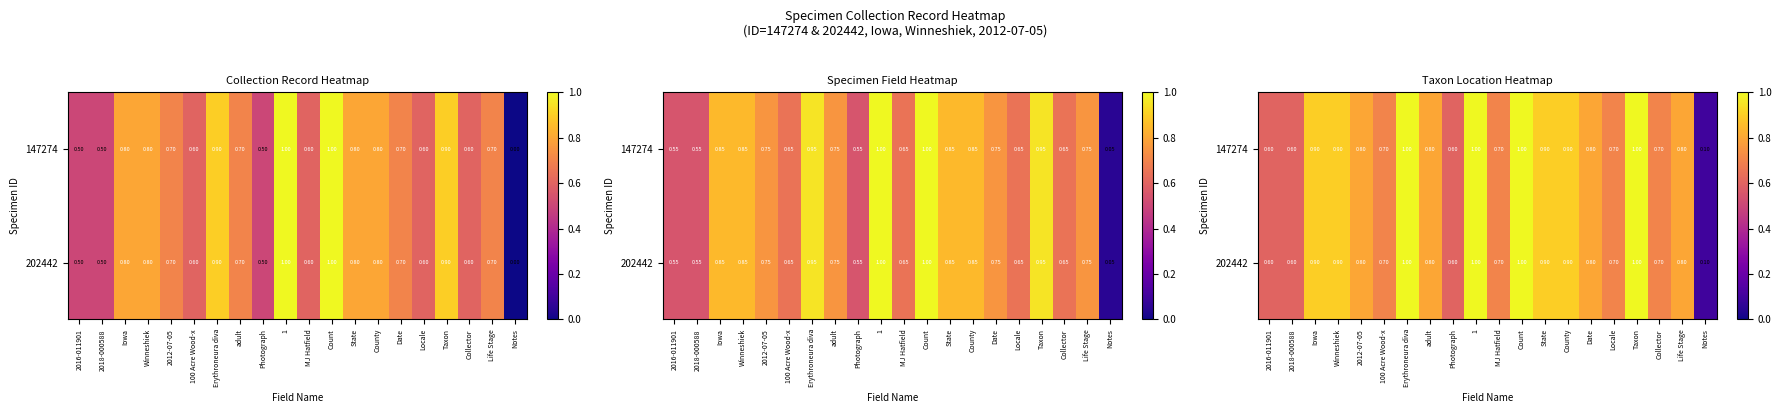

List the series in order of their peak value, highest first.

147274, 202442